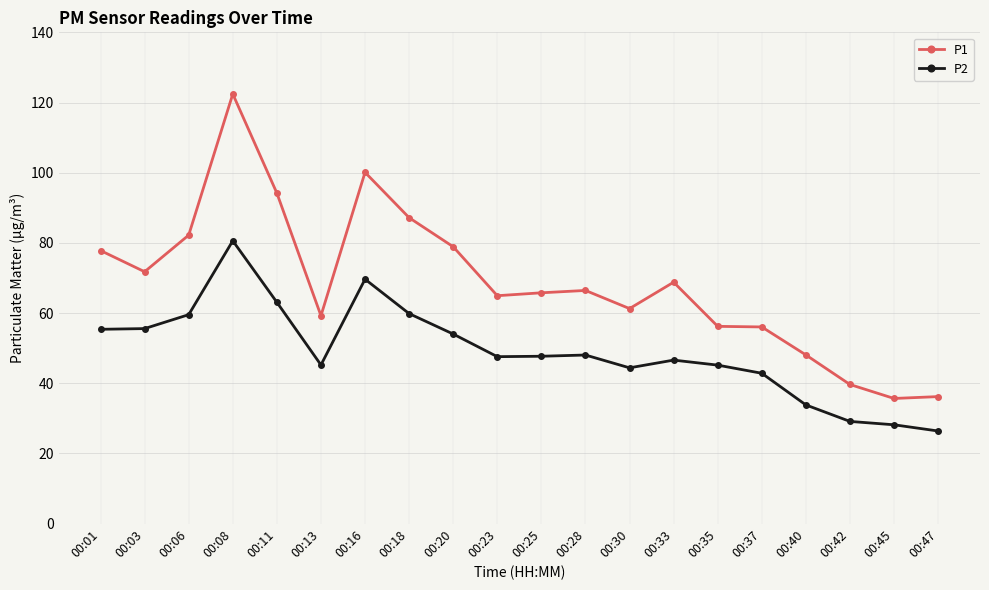

What is the value of the P1 point at the 12th from the left?

66.5